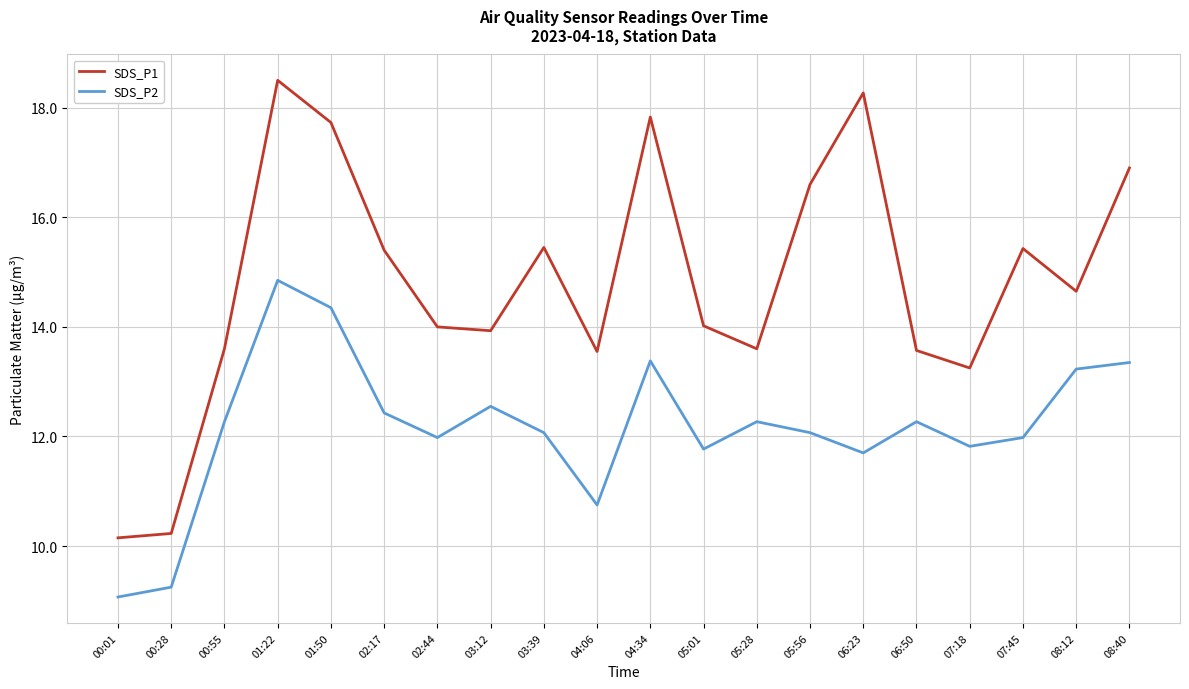

True or false: SDS_P2 and SDS_P1 intersect in this chart.

False